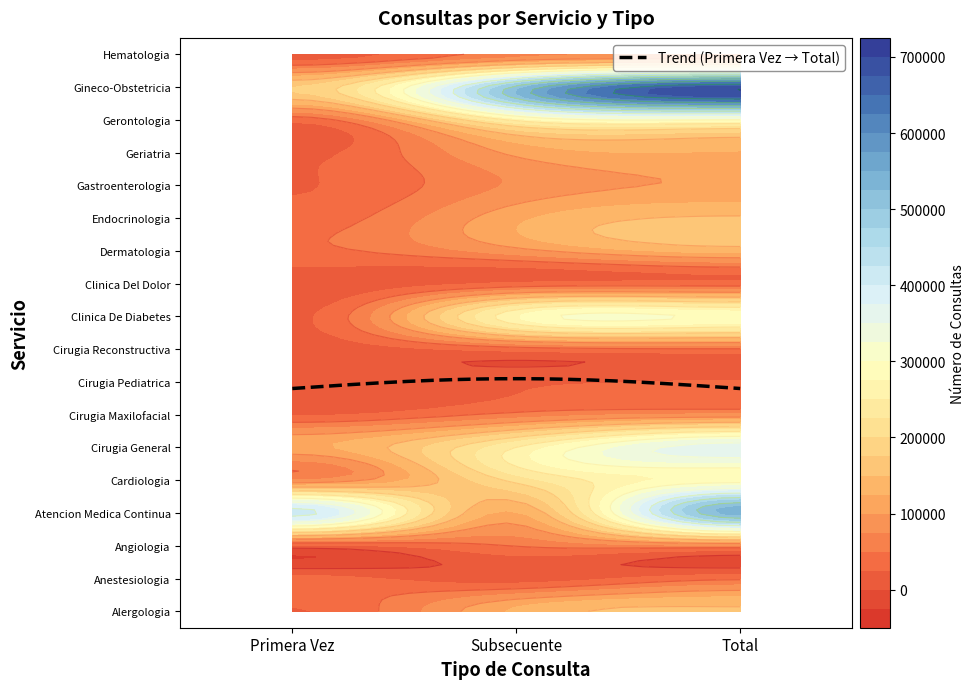

Which has a higher value, Total or Primera Vez?

Total